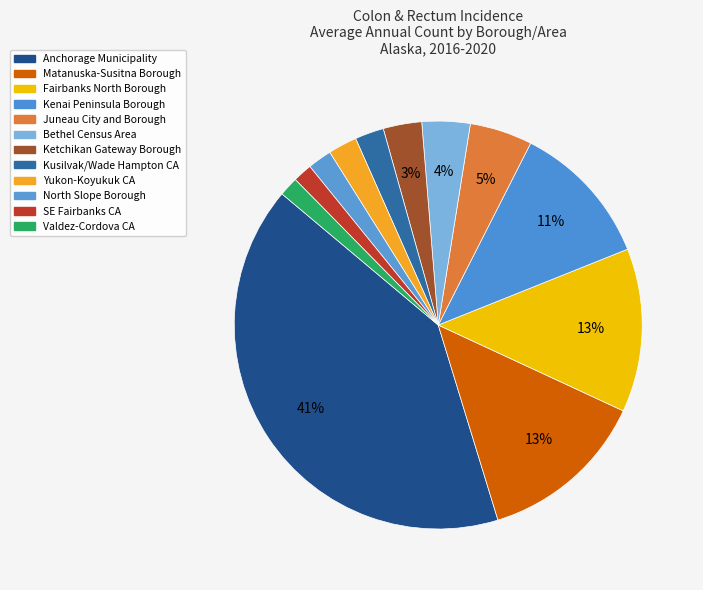

Count the number of slices in the pie.

12